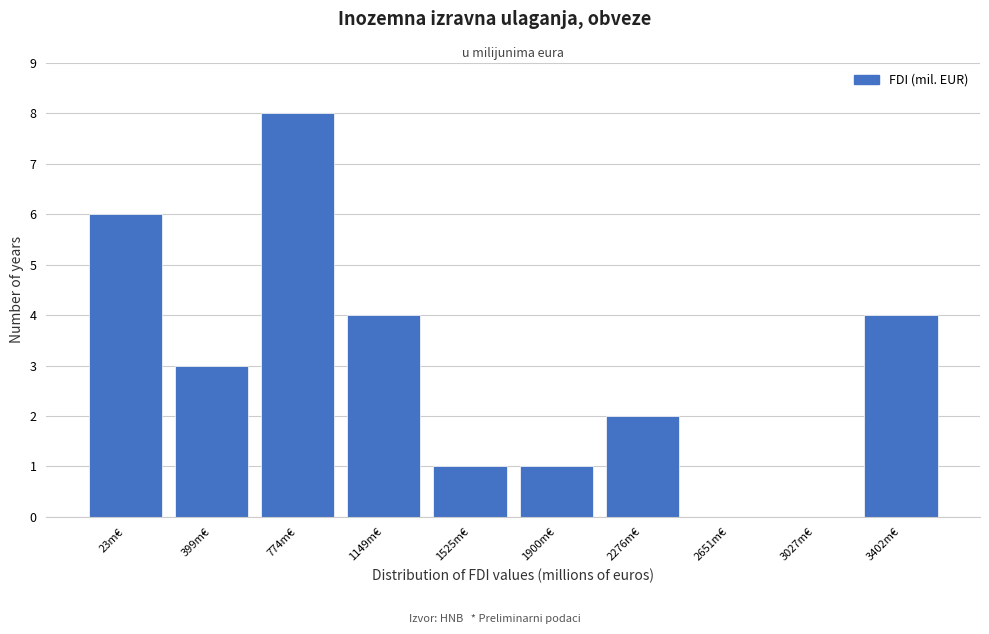

Reading left to right, list all the values displayed in this chart.

23m€=6	399m€=3	774m€=8	1149m€=4	1525m€=1	1900m€=1	2276m€=2	2651m€=0	3027m€=0	3402m€=4